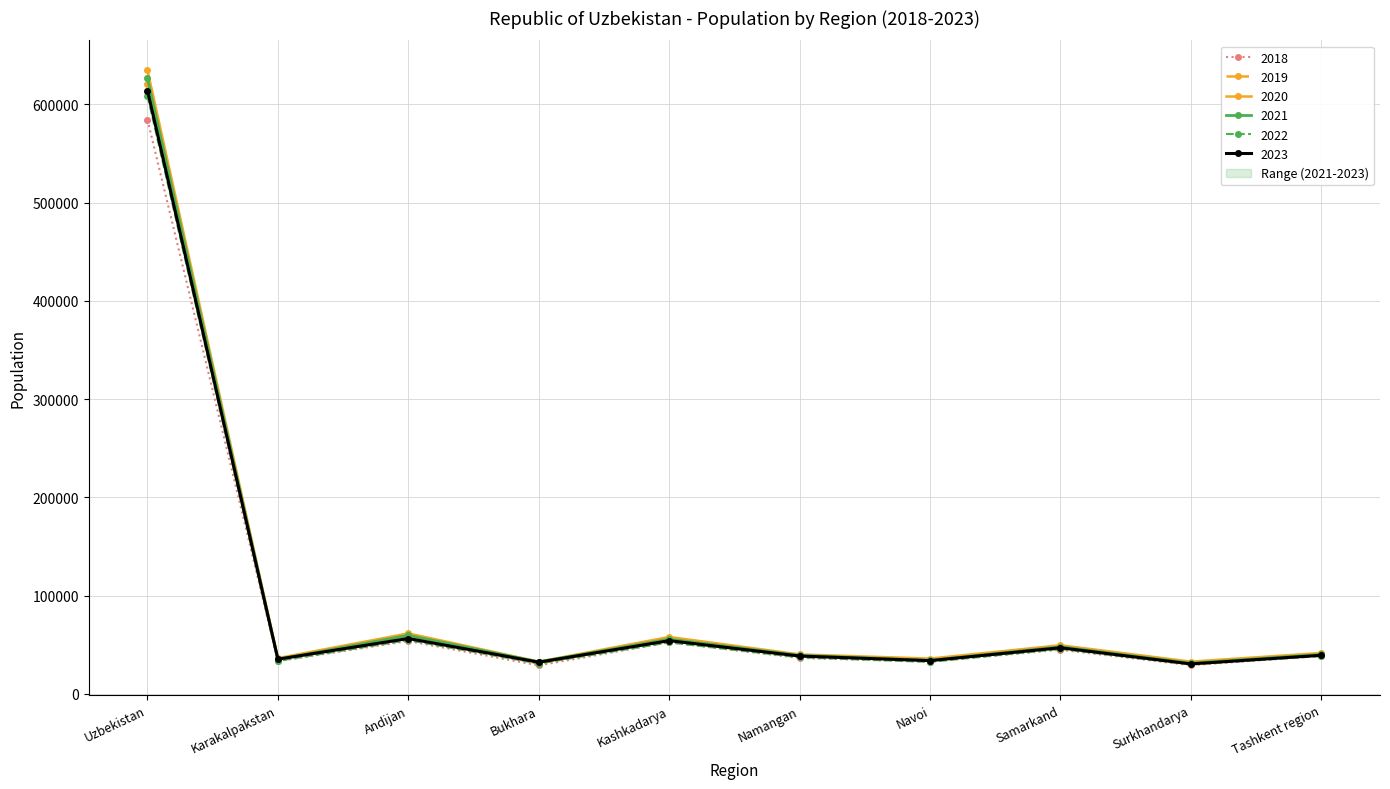

Which series has the largest total across all categories?

2020